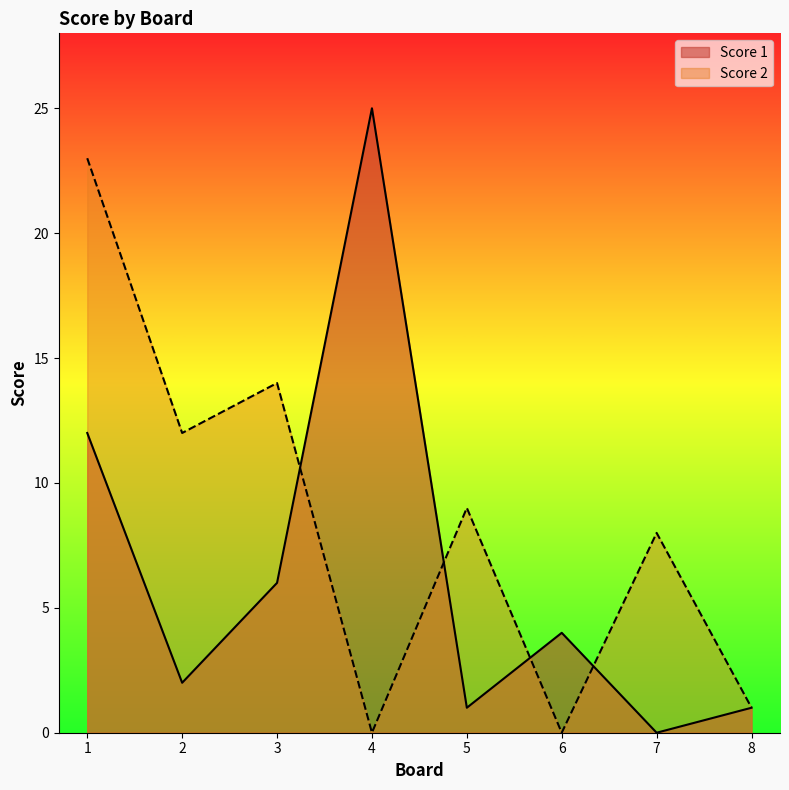

Reading left to right, what are all the values shown in this chart?

Score 1: 12	2	6	25	1	4	0	1
Score 2: 23	12	14	0	9	0	8	1